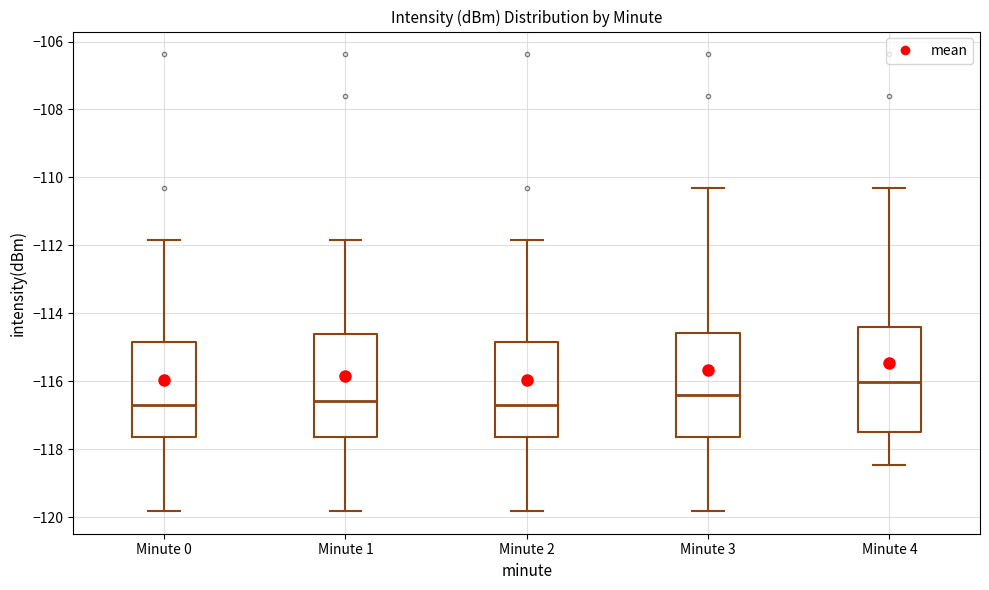

Reading left to right, transcribe this box plot: for each box, give where its median line is, the range the box spans, and where its two whiskers end, as read against the y-axis. The values are not printed on the chart, so give them approximately, as read against the axis.

Minute 0: median -116.6, box -117.6 to -114.8, whiskers -119.8 to -111.8
Minute 1: median -116.6, box -117.6 to -114.6, whiskers -119.8 to -111.8
Minute 2: median -116.6, box -117.6 to -114.8, whiskers -119.8 to -111.8
Minute 3: median -116.4, box -117.6 to -114.6, whiskers -119.8 to -110.4
Minute 4: median -116.0, box -117.6 to -114.4, whiskers -118.4 to -110.4